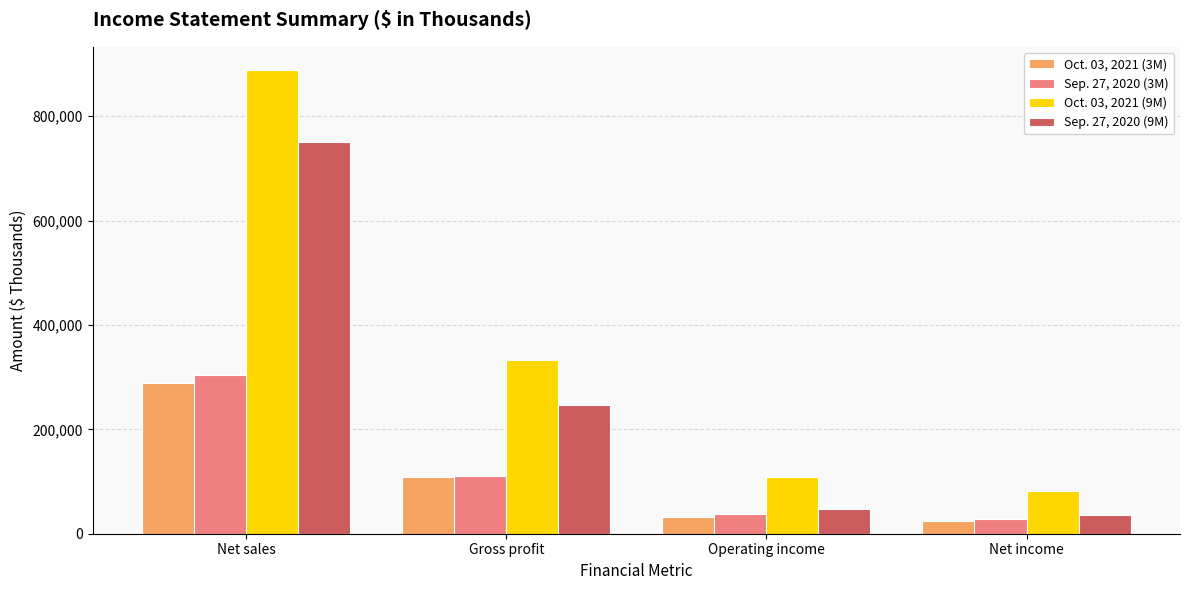

Is it true that Oct. 03, 2021 (3M) equals 120089 at Net sales?

False